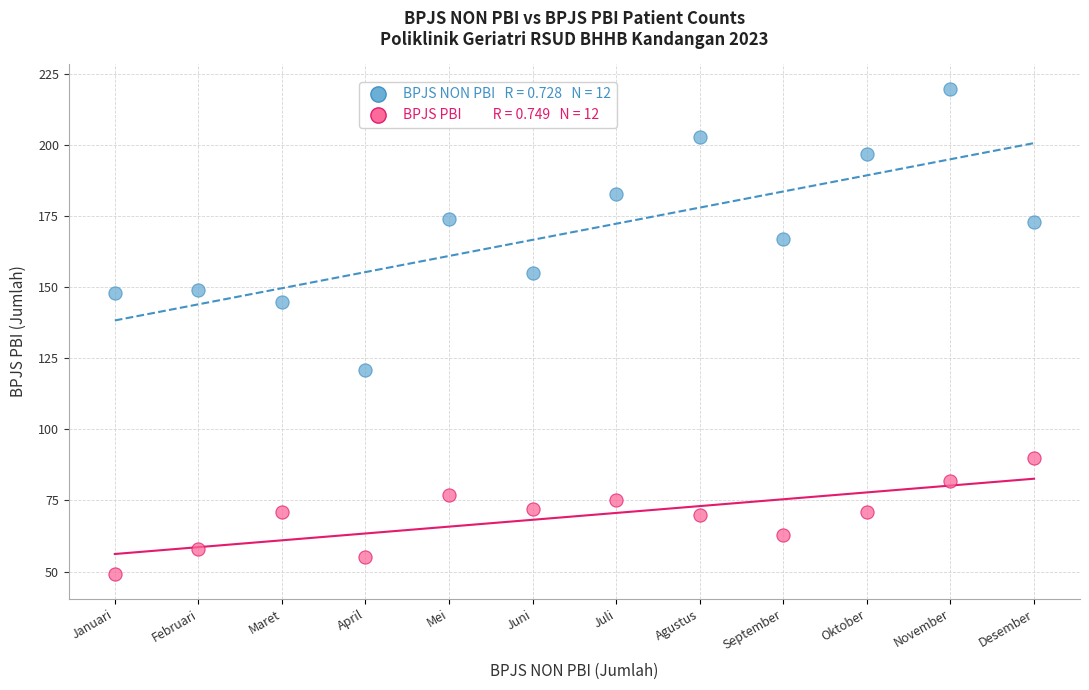

Across all series, what Y value is closest to 134?

145